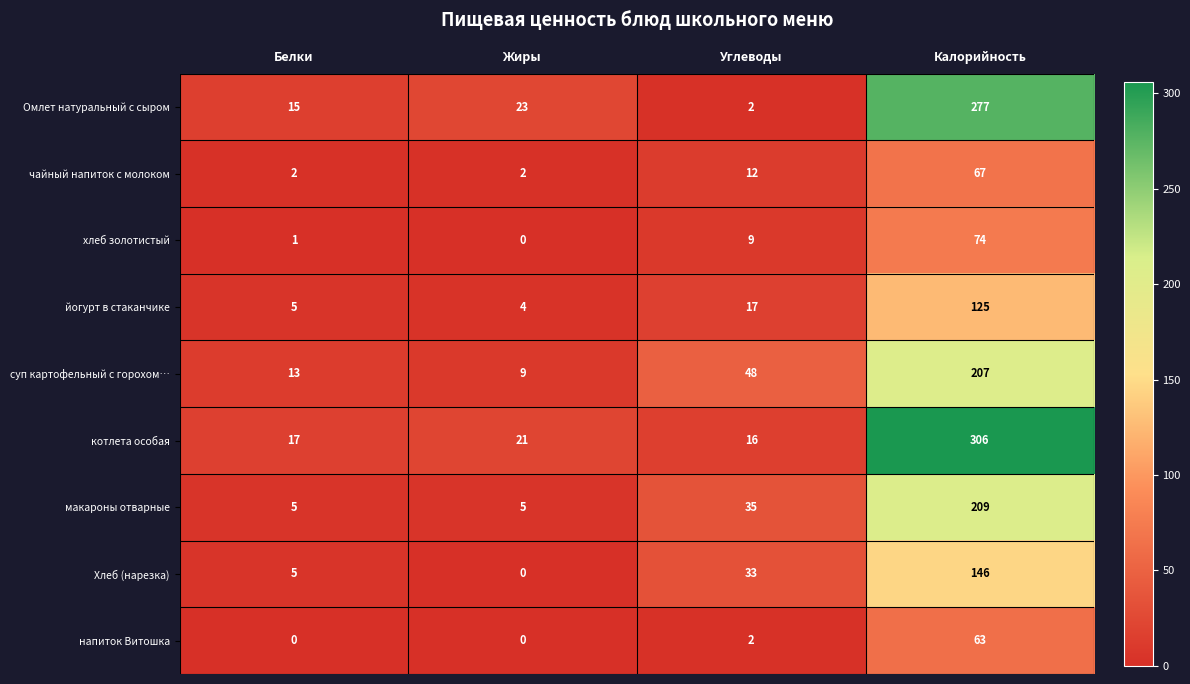

Is it true that Хлеб (нарезка) equals 0 at Жиры?

True